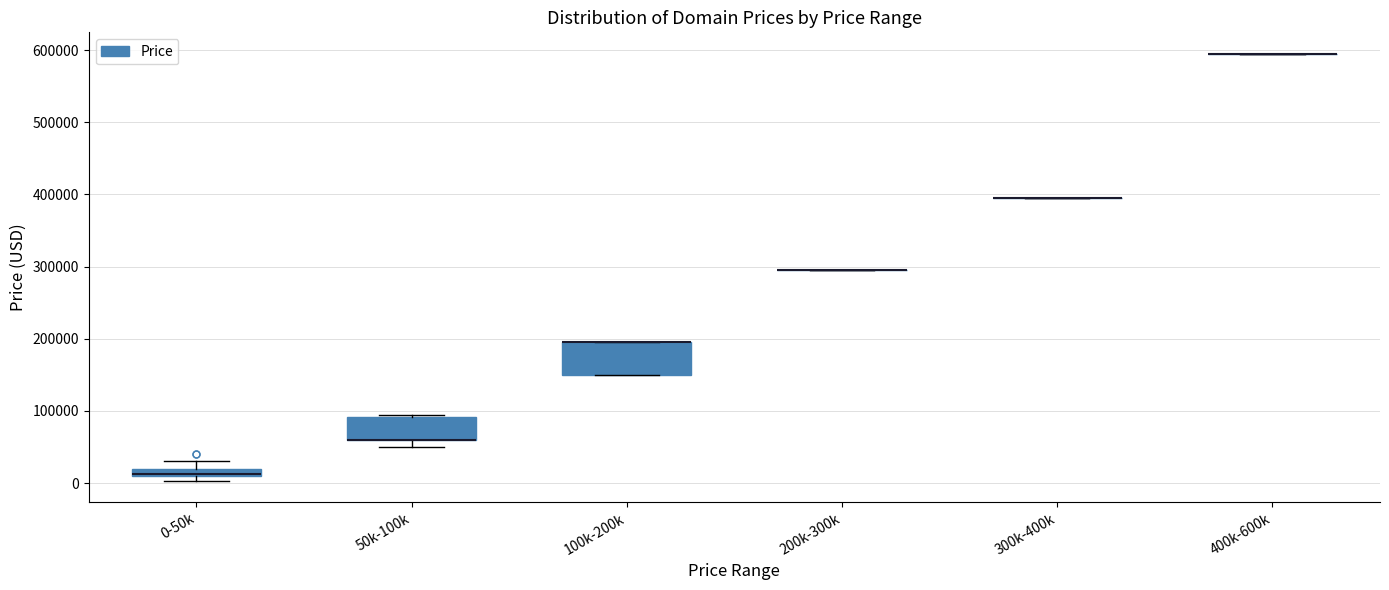

Comparing the boxes themselves (not the whiskers), which one is the tallest?

100k-200k